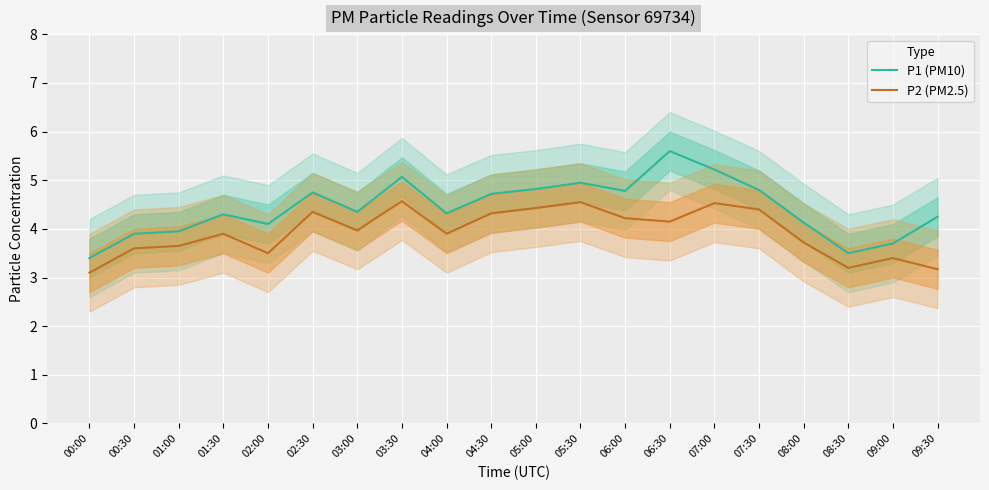

How many distinct data groups are displayed?

2